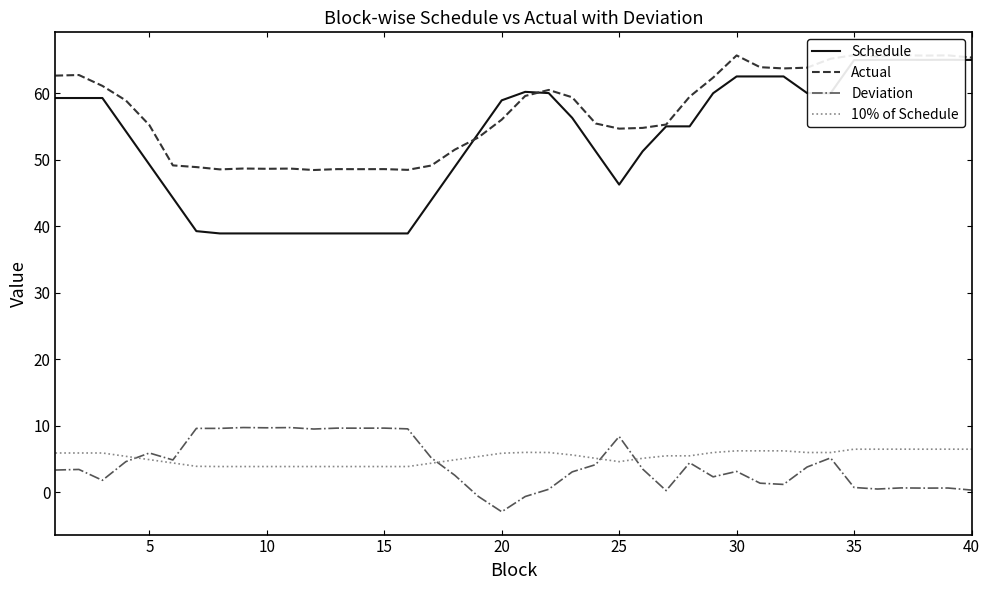

Where is the first local maximum for Actual?

5